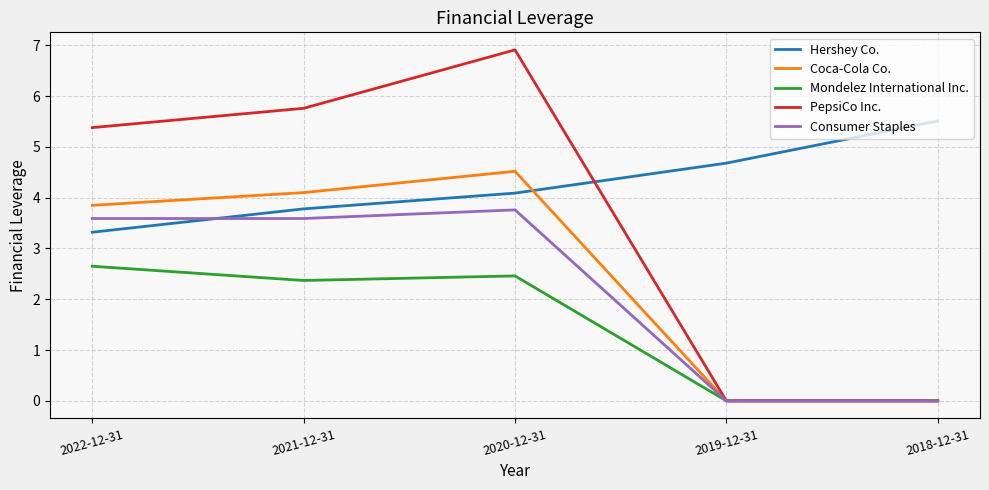

Which category has the highest value in the Hershey Co. series?

2018-12-31